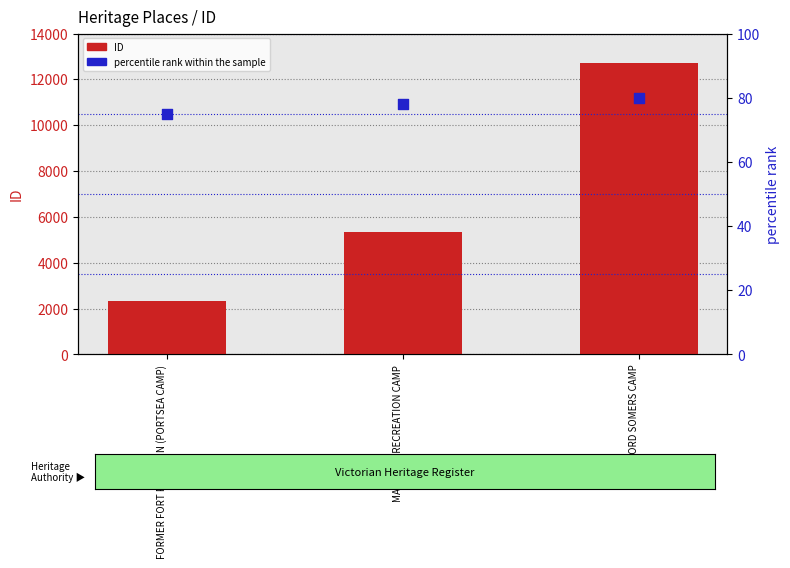

Which series contains the lowest Y value?

percentile rank within the sample